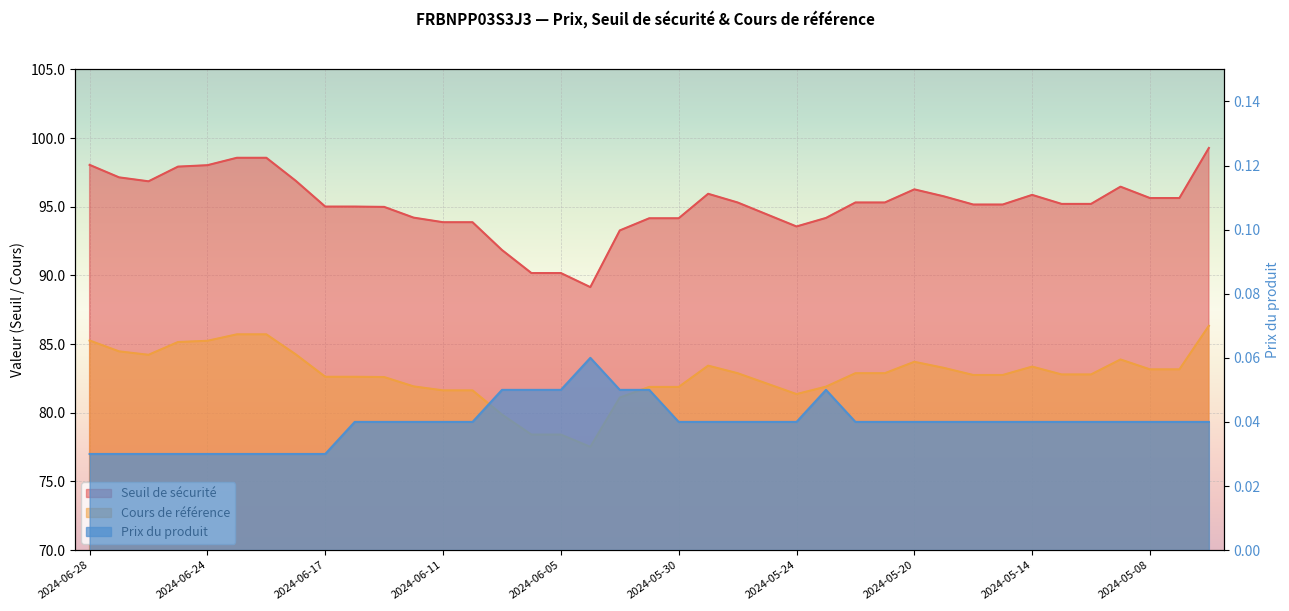

Does the chart display data point markers on the line(s)?

No